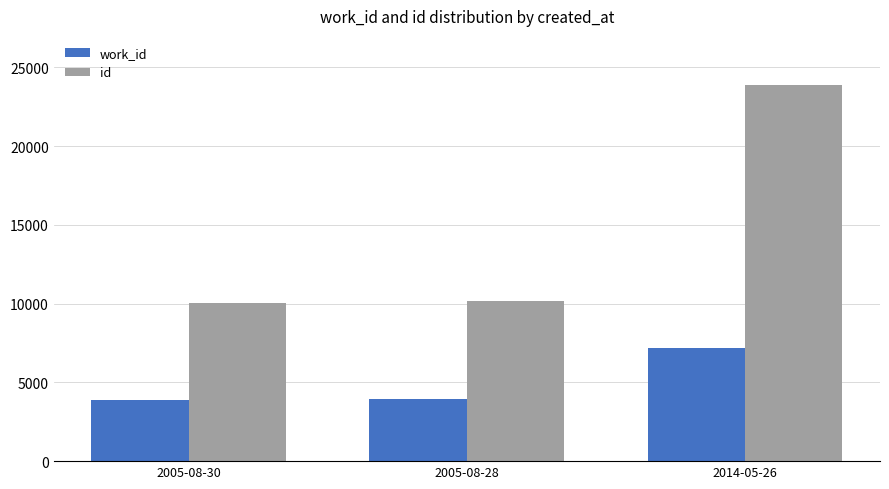

At how many categories does at least one series exceed 23102?

1